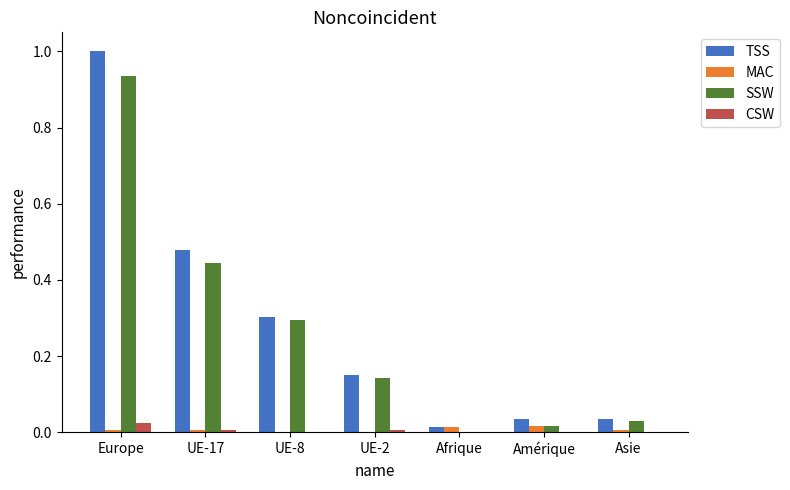

What is the greatest value displayed?

1.0